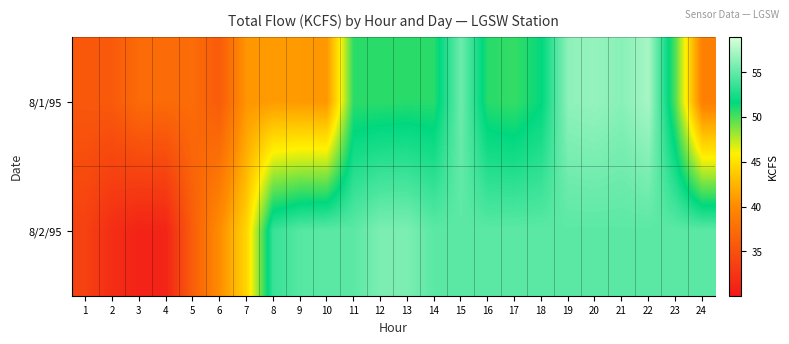

Reading left to right, list all the values displayed in this chart.

8/1/95: 1=35.6	2=35.8	3=37.3	4=37.3	5=37.4	6=35.9	7=40.7	8=41.1	9=41.0	10=40.8	11=50.7	12=50.7	13=50.8	14=50.8	15=55.3	16=50.8	17=50.5	18=51.6	19=56.4	20=56.6	21=56.2	22=57.2	23=49.8	24=39.1
8/2/95: 1=33.6	2=31.9	3=31.0	4=31.1	5=36.1	6=40.2	7=44.3	8=53.5	9=54.5	10=54.7	11=54.7	12=55.8	13=55.8	14=54.7	15=54.7	16=54.7	17=54.7	18=54.7	19=54.7	20=54.7	21=54.7	22=54.7	23=54.7	24=54.7